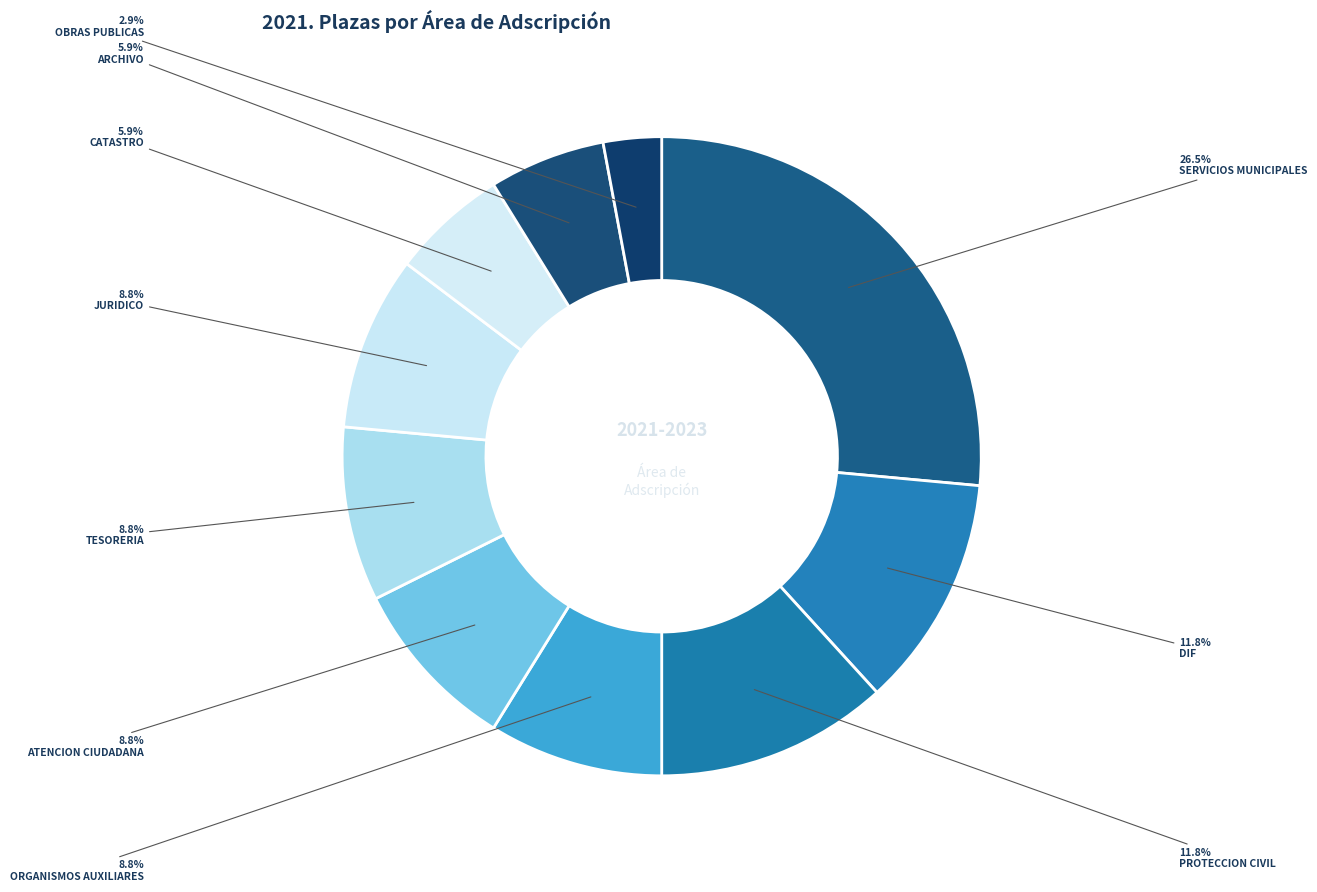

Which category has the smallest portion of the pie?

OBRAS PUBLICAS